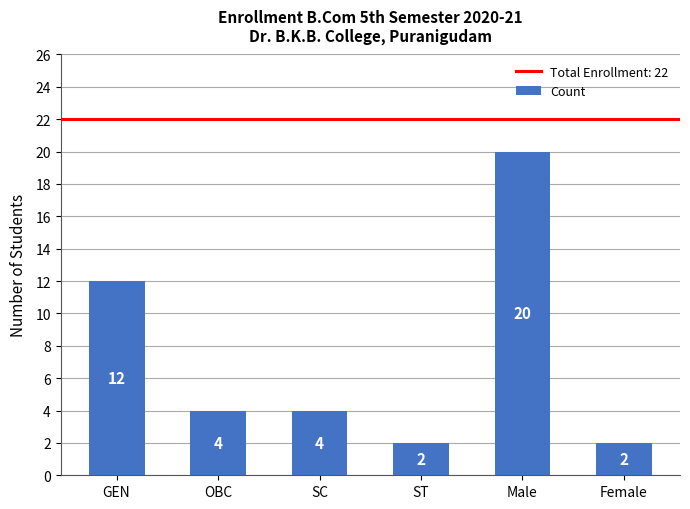

What position from the right is ST?

3